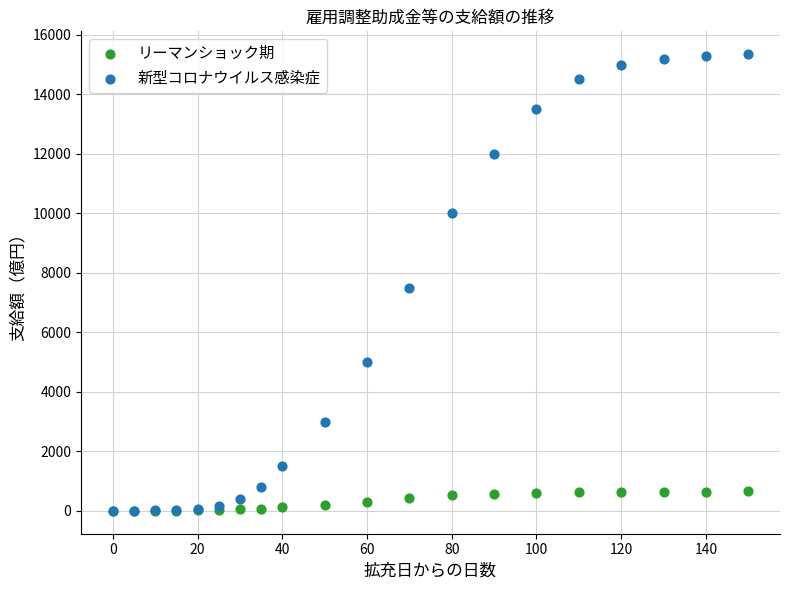

Across all series, what Y value is closest to 7675?

7500